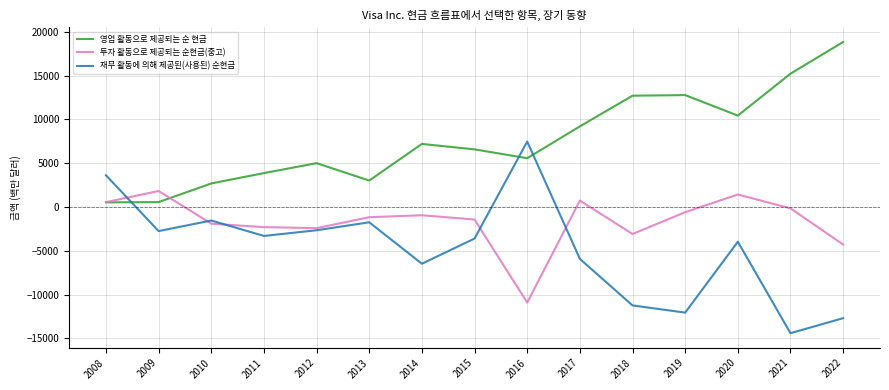

How many categories are shown in the chart?

15